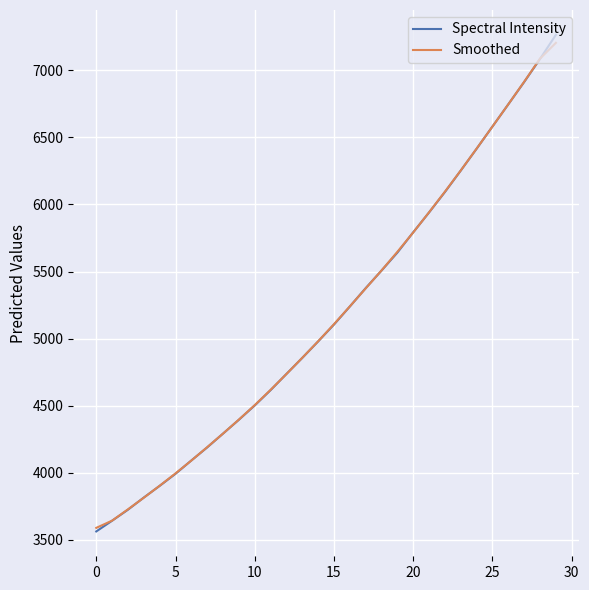

What is the minimum value for Spectral Intensity?

3563.6